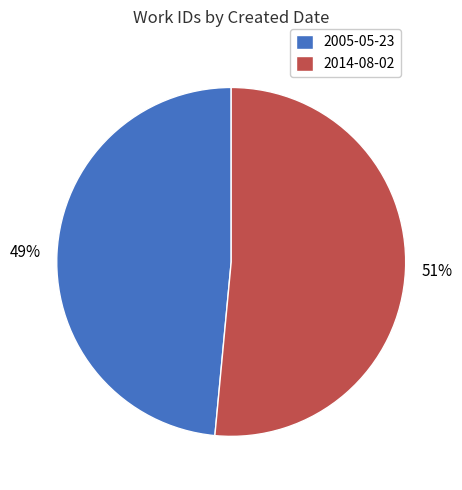

Which has a higher value, 2005-05-23 or 2014-08-02?

2014-08-02